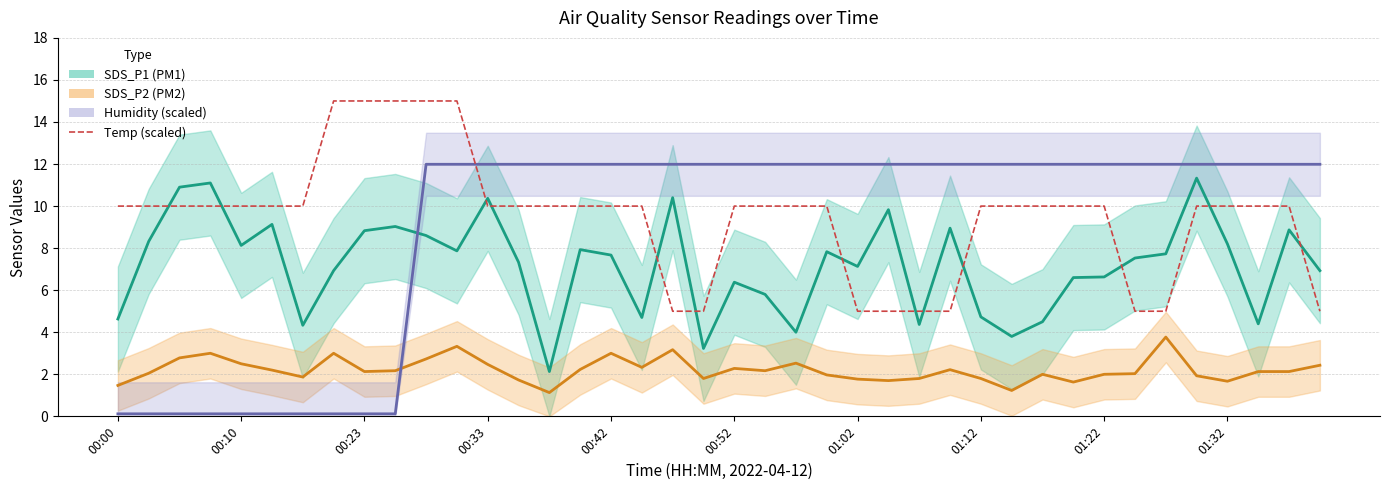

Between 00:10 and 01:02, which series saw the biggest shift?

Humidity (scaled)